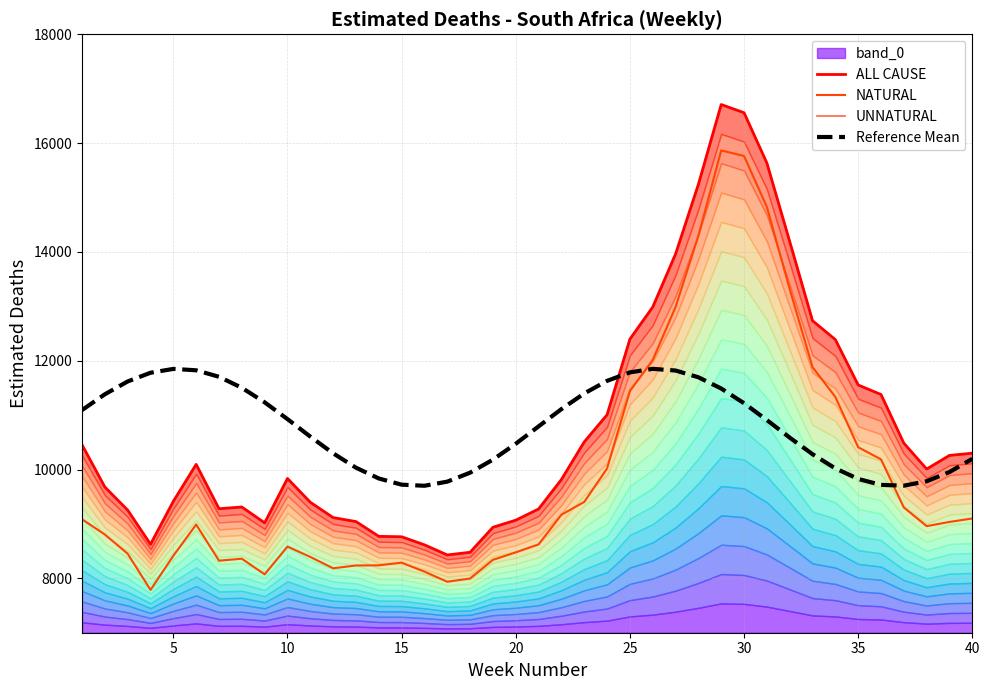

True or false: Reference Mean and NATURAL intersect in this chart.

True